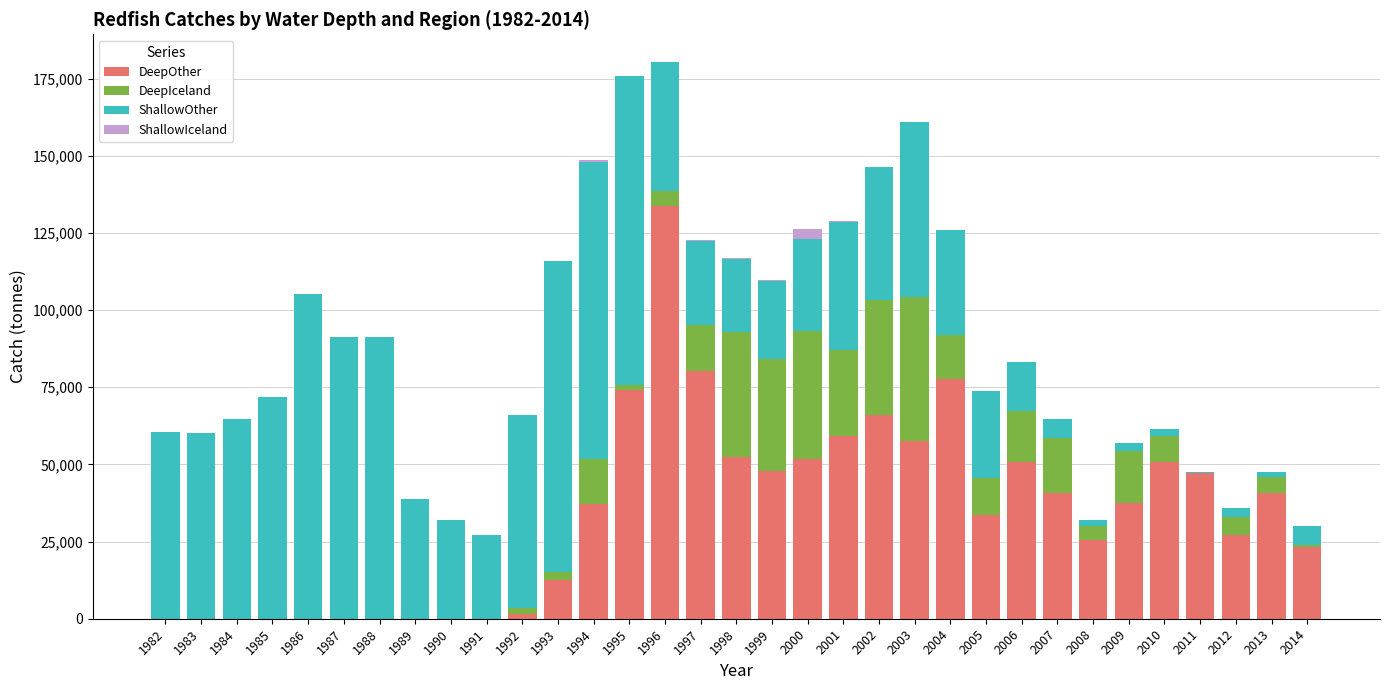

The DeepOther series shows 45949 at 1987. True or false?

False